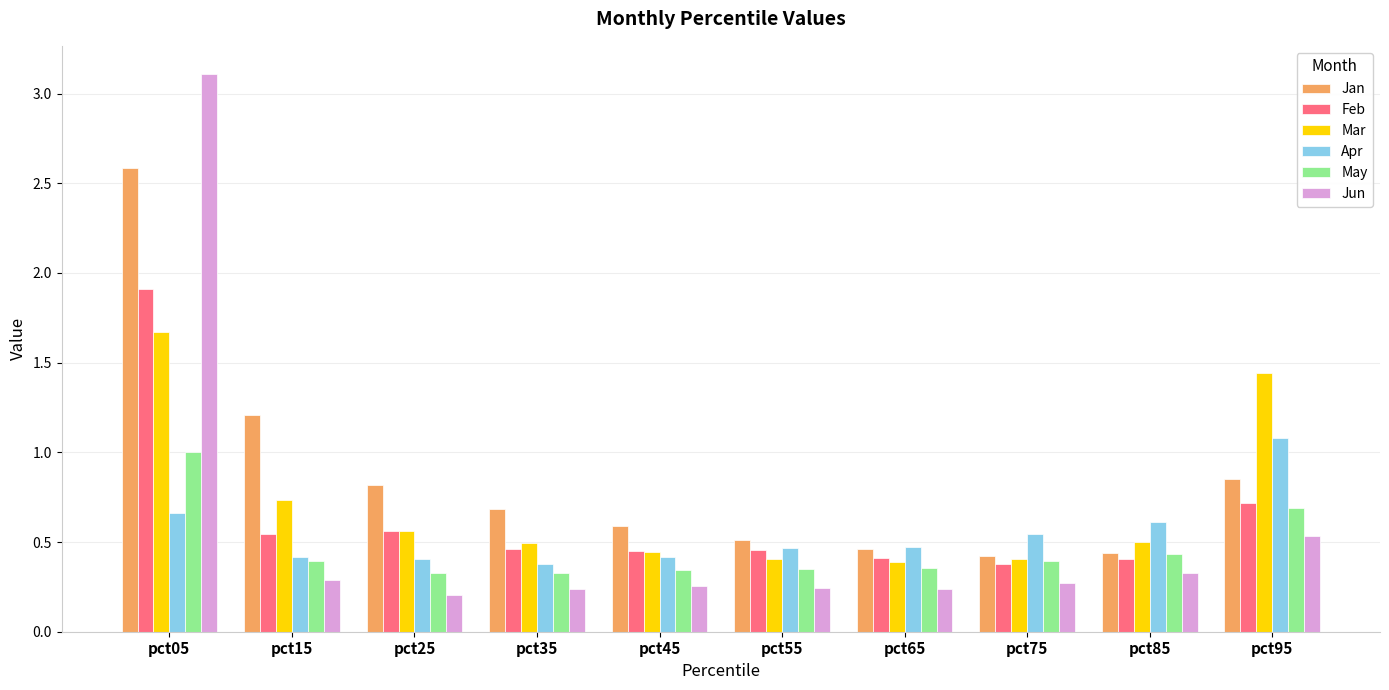

List the series in order of their peak value, lowest first.

May, Apr, Mar, Feb, Jan, Jun